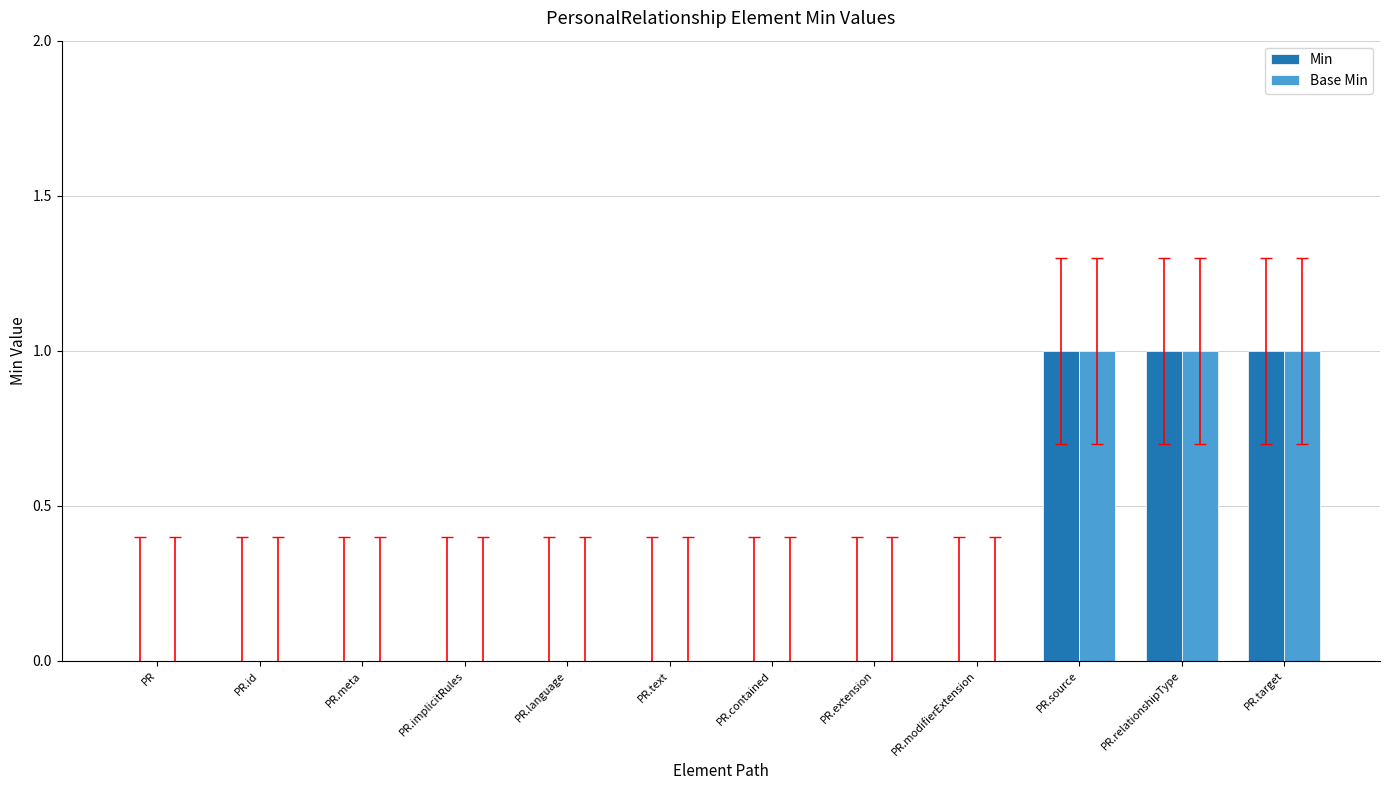

Is the value of Base Min at PR.text greater than the value of Min at PR.relationshipType?

No